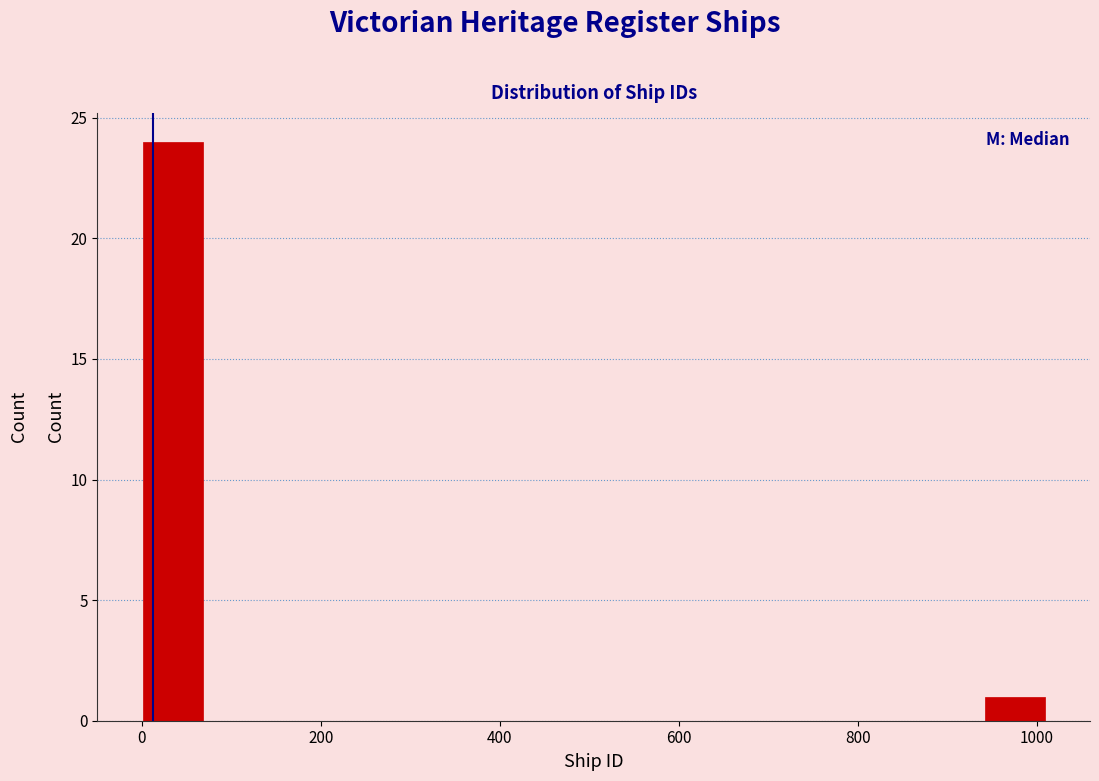

Around what value on the x-axis is the tallest bar? Give the approximate position of its centre, as read against the axis.

40